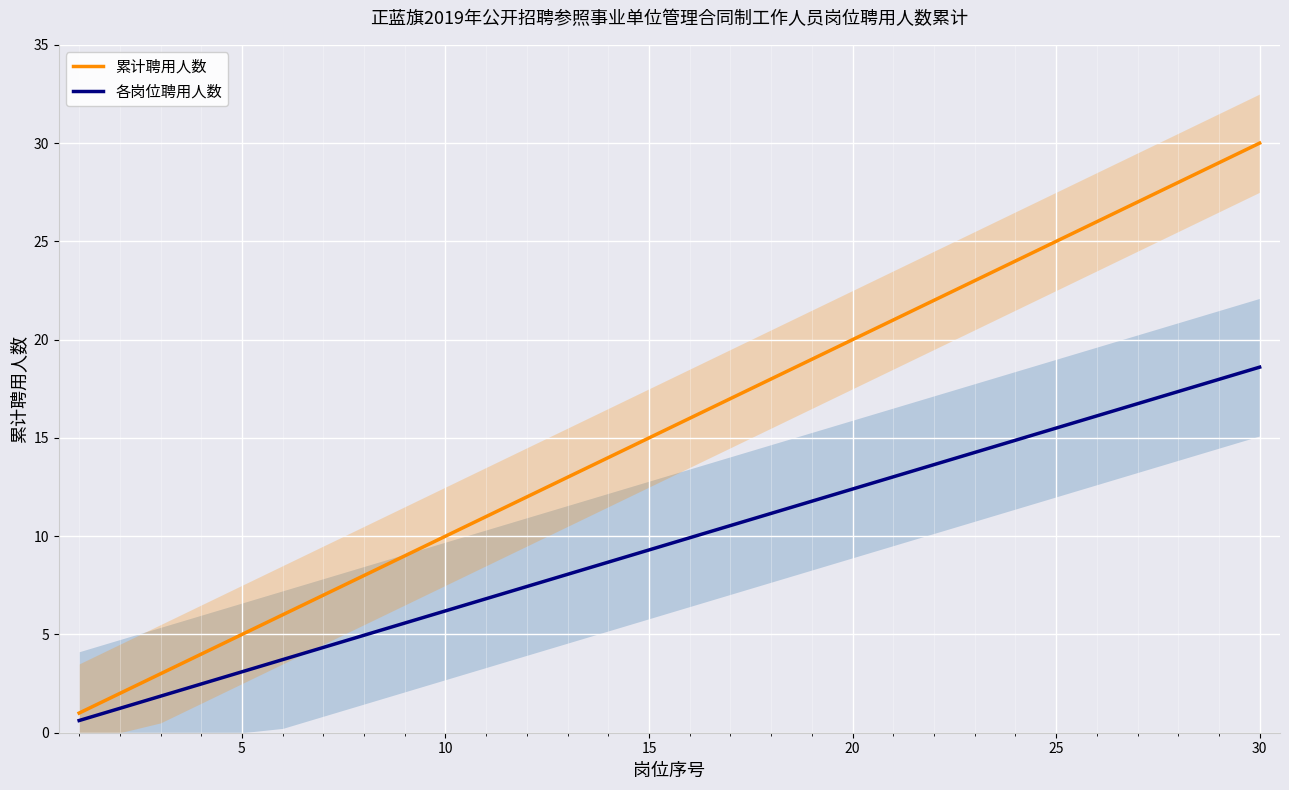

What is the maximum value for 各岗位聘用人数?

18.6